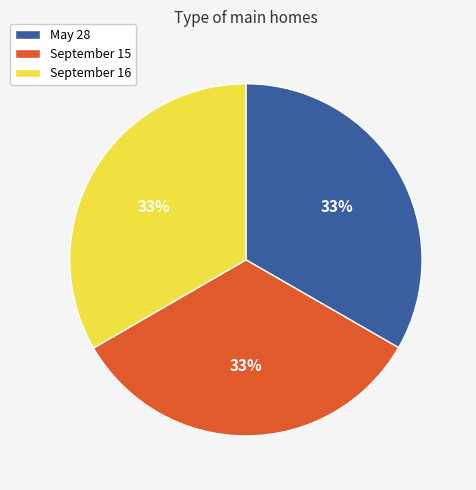

To the nearest percent, what percentage of the pie is May 28?

33%